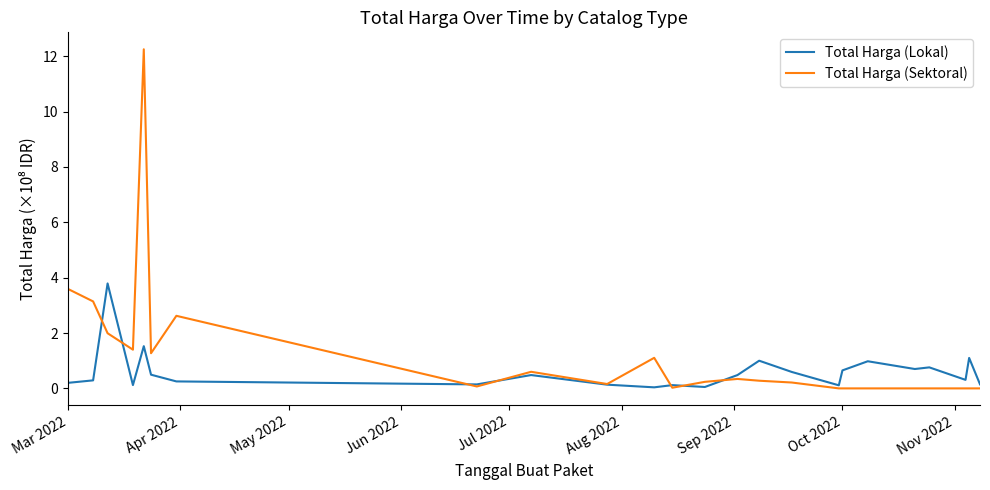

What is the maximum value for Total Harga (Sektoral)?

12.2